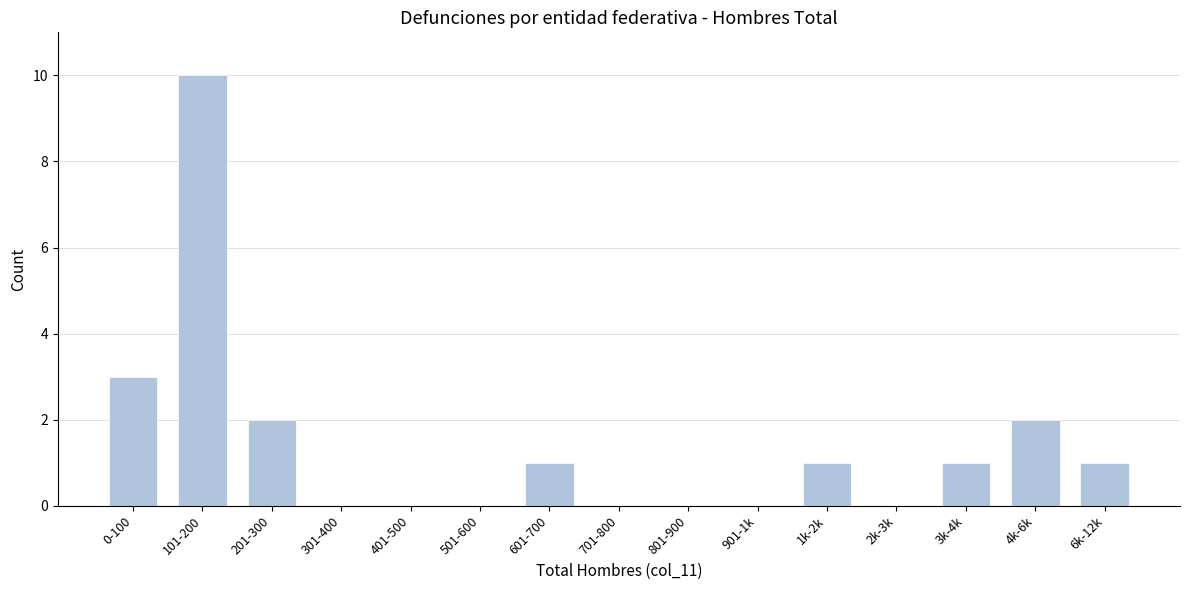

Reading right to left, what are all the values shown in this chart?

6k-12k=1	4k-6k=2	3k-4k=1	2k-3k=0	1k-2k=1	901-1k=0	801-900=0	701-800=0	601-700=1	501-600=0	401-500=0	301-400=0	201-300=2	101-200=10	0-100=3